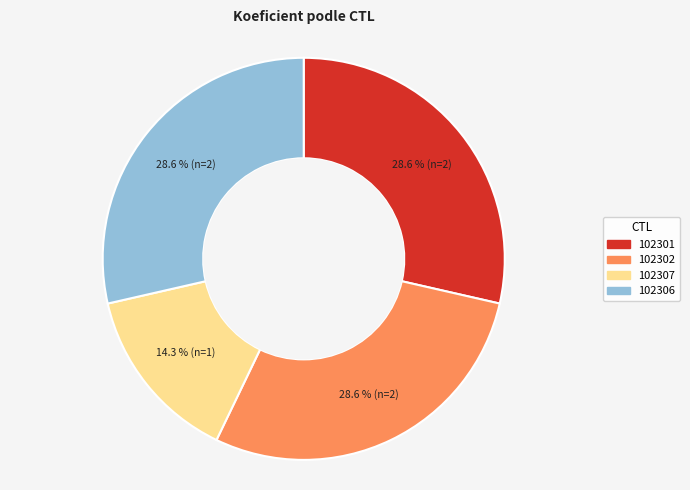

The 102306 slice represents 15% of the pie. True or false?

False